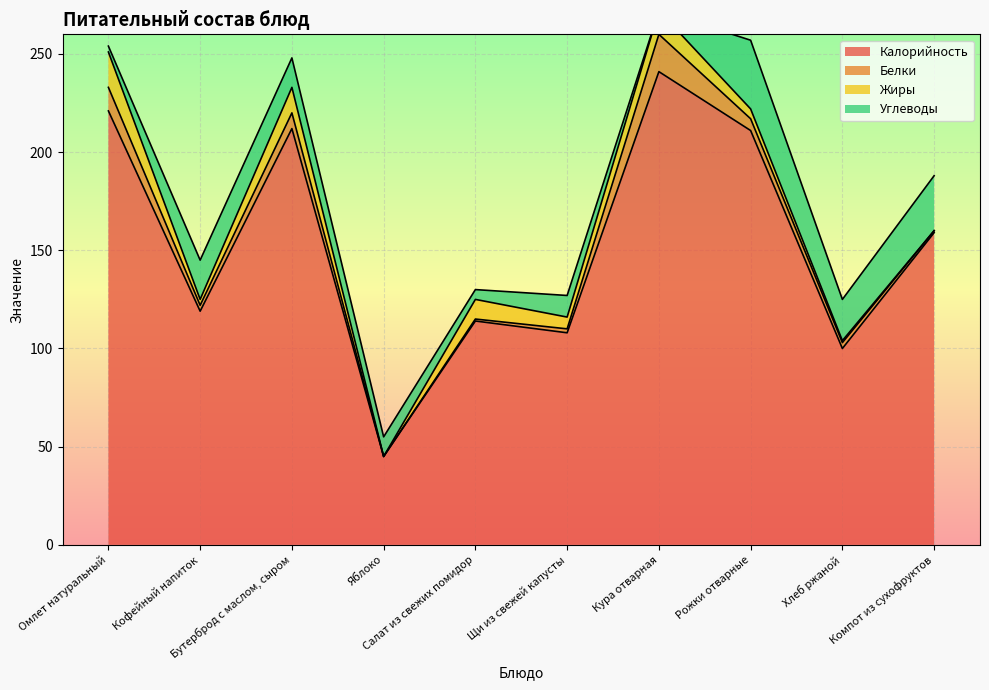

Between Бутерброд с маслом, сыром and Омлет натуральный, which is larger?

Омлет натуральный